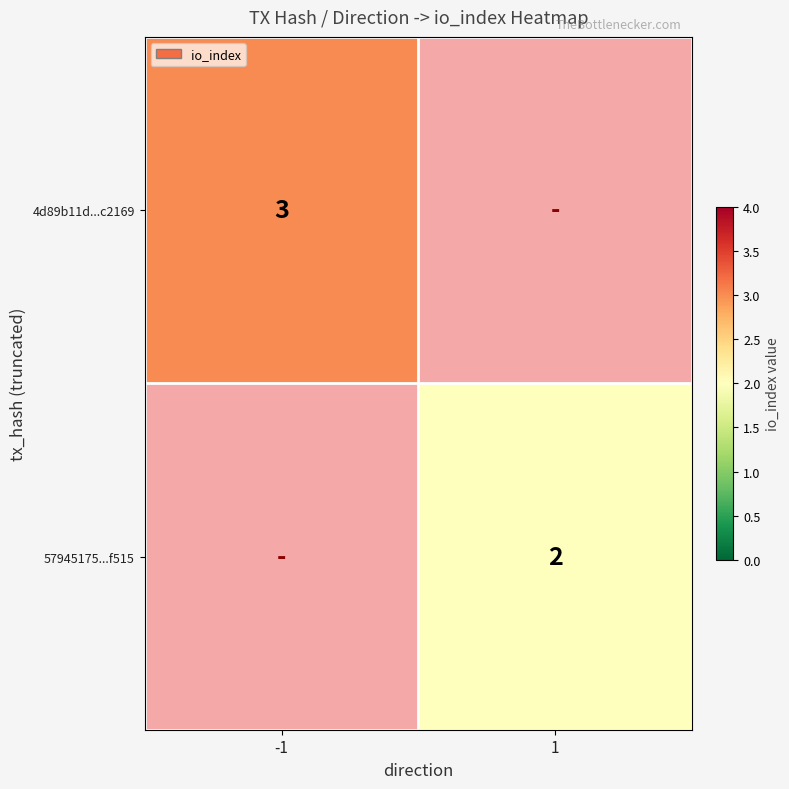

The 57945175...f515 series shows 3 at 1. True or false?

False